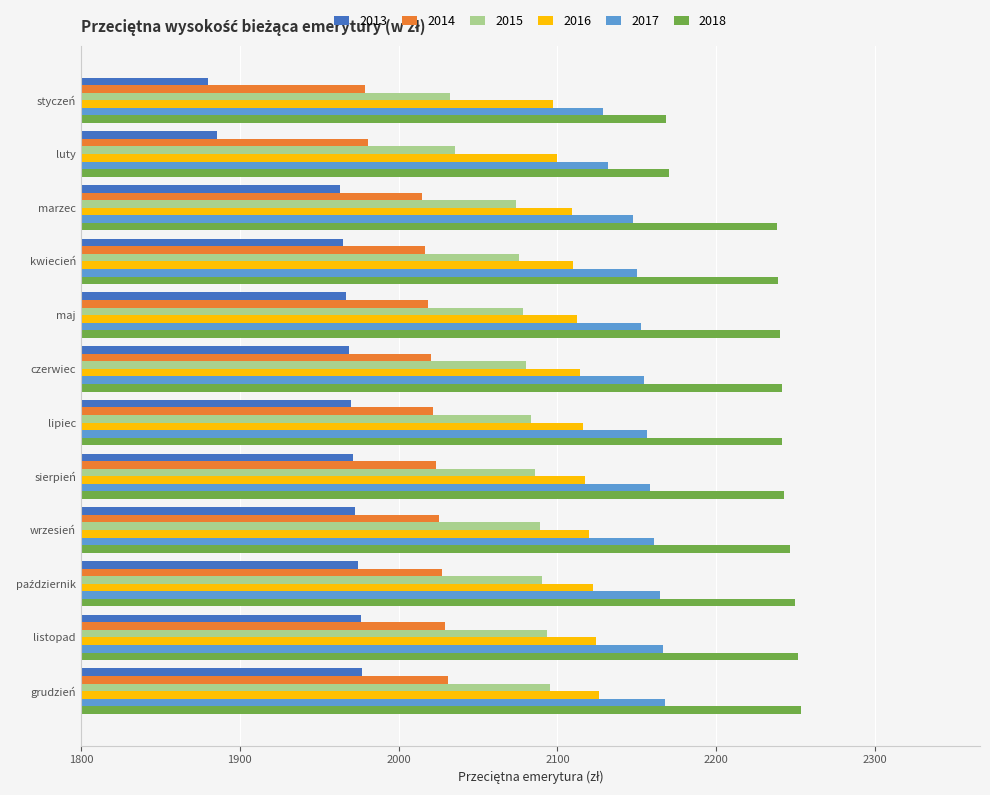

What is the spread (max minus min) of values at grudzień?

276.1